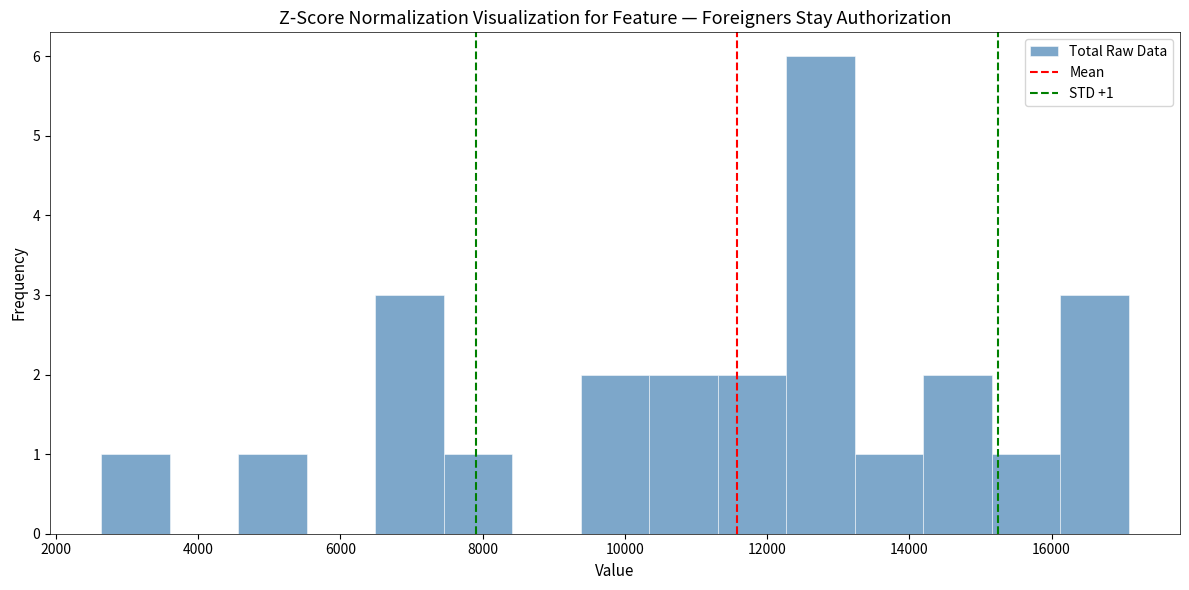

Over which range of the x-axis is the bar tallest?

12200 to 13200